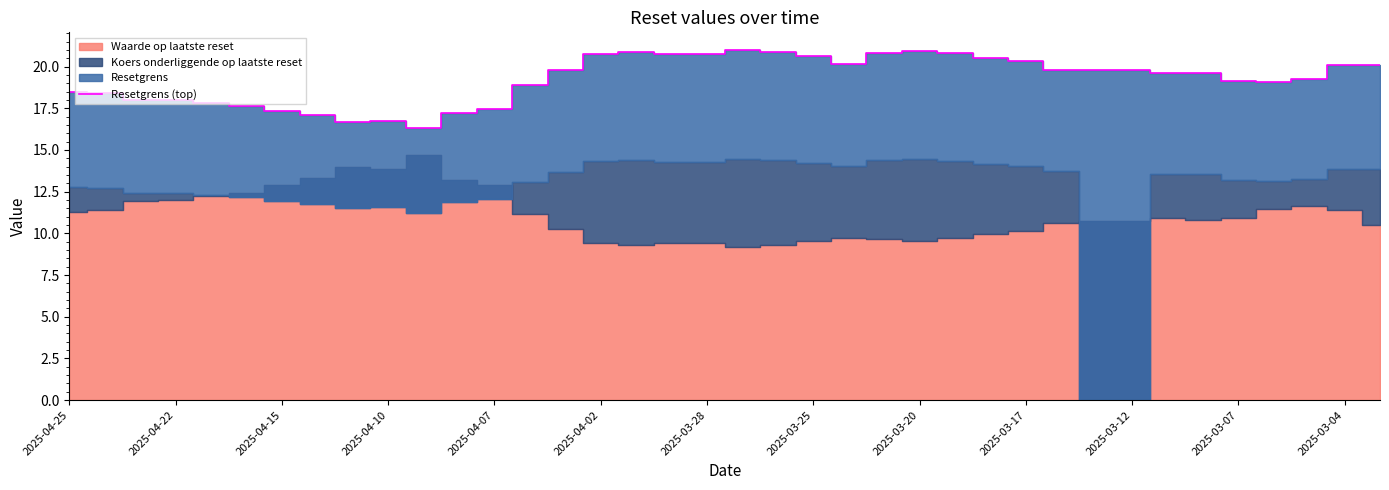

What is the sum of all values?

731.4